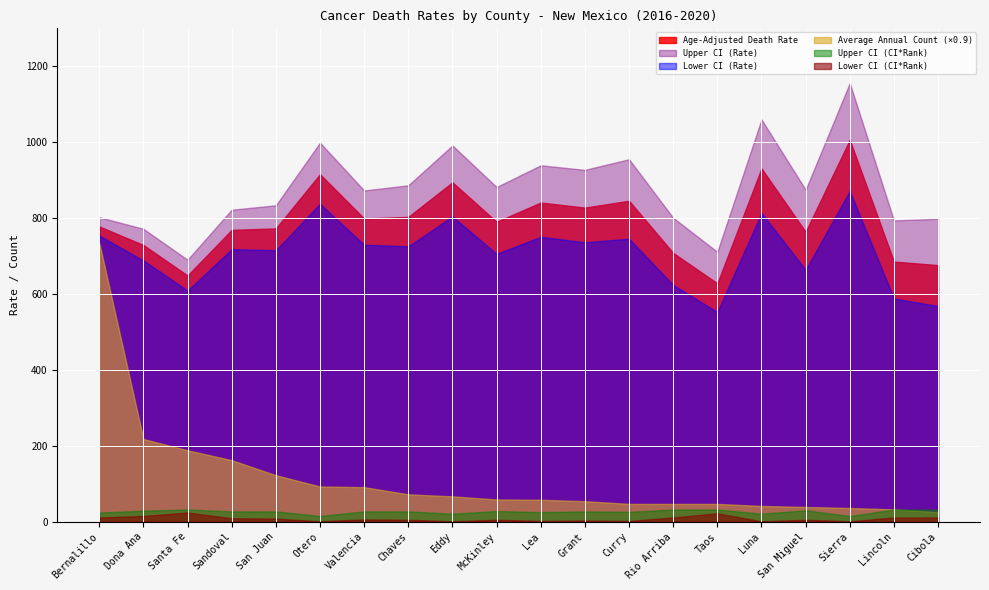

Rank the categories by Upper CI (Rate) value from highest to lowest.

Sierra, Luna, Otero, Eddy, Curry, Lea, Grant, Chaves, McKinley, San Miguel, Valencia, San Juan, Sandoval, Bernalillo, Rio Arriba, Cibola, Lincoln, Dona Ana, Taos, Santa Fe